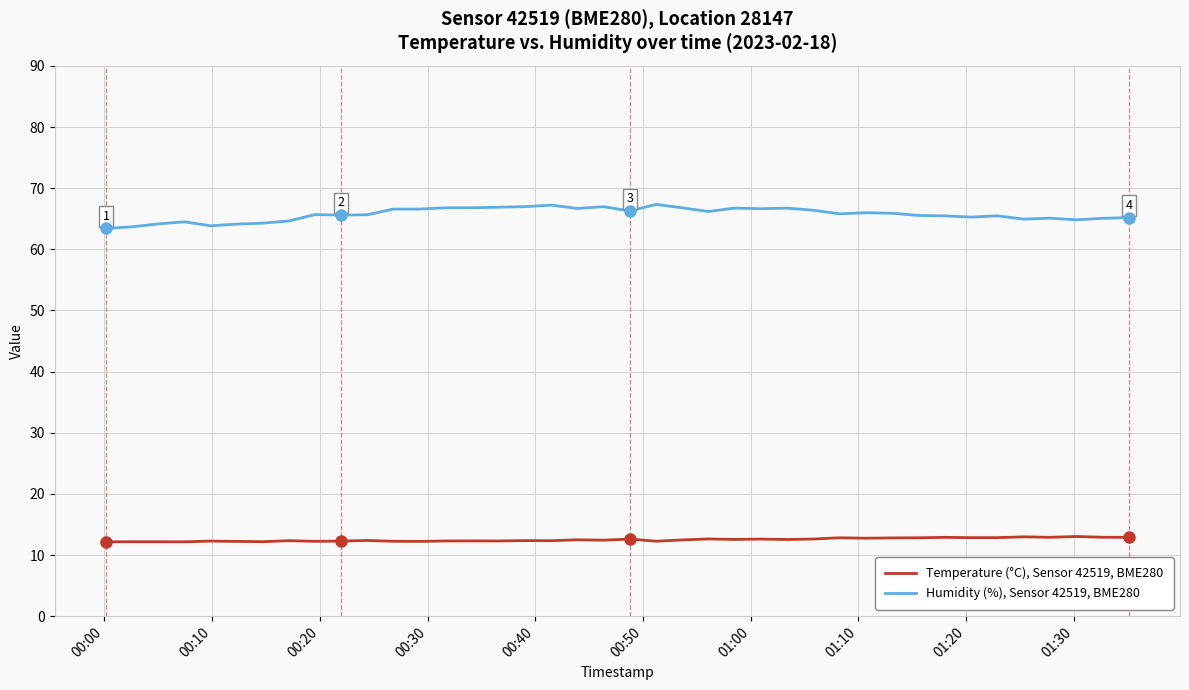

Which series has the largest range (max minus min)?

Humidity (%), Sensor 42519, BME280